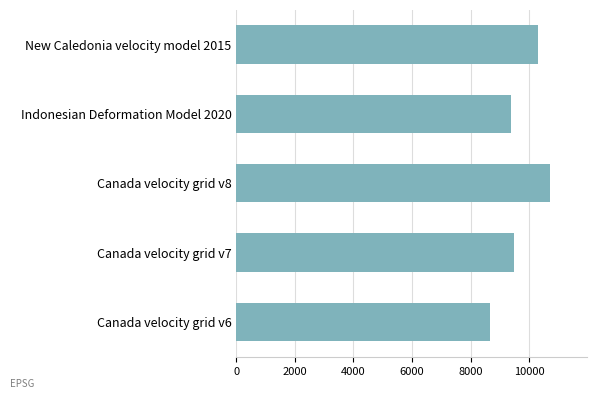

How many bars are there in total?

5